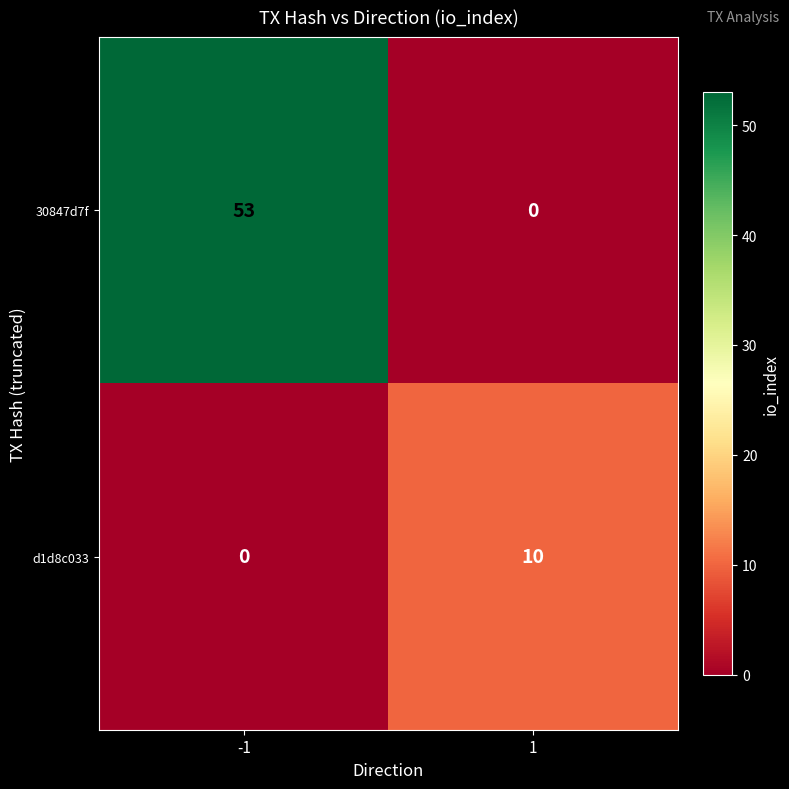

The value of 30847d7f at -1 is 53. True or false?

True